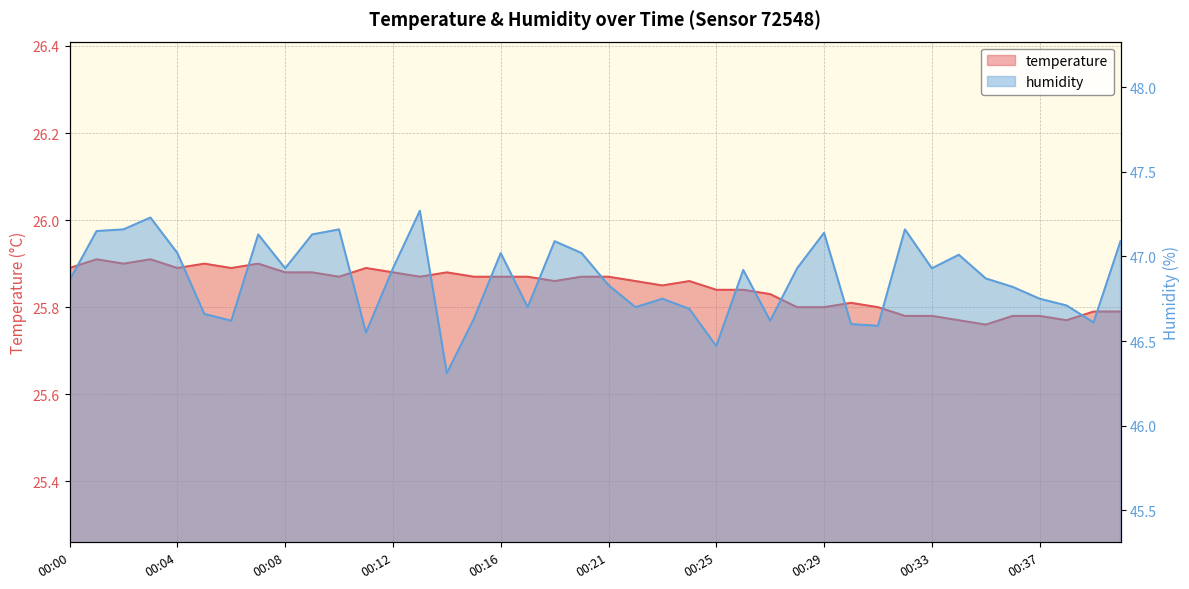

What are all the series names shown in the legend?

temperature, humidity